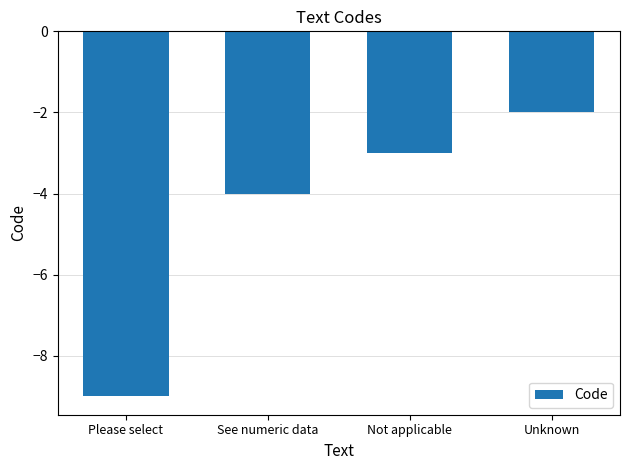

The value at Unknown is -2. True or false?

True